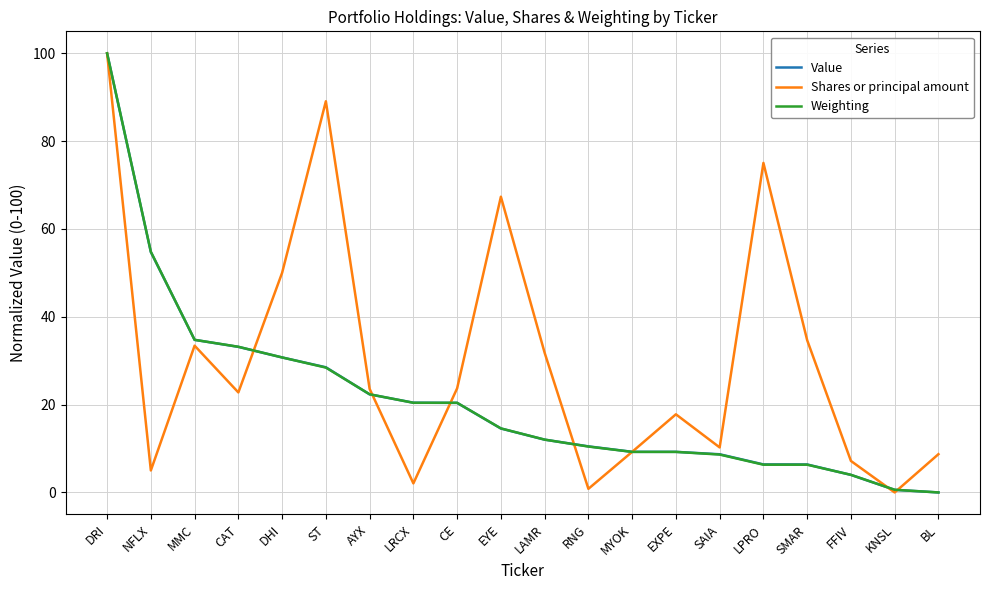

What is the average value of the Shares or principal amount series?

30.6